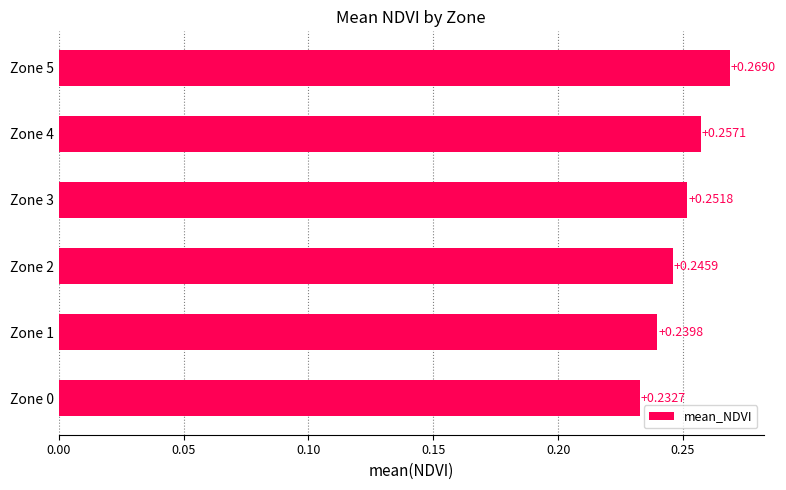

List the labels in order of value, smallest first.

Zone 0, Zone 1, Zone 2, Zone 3, Zone 4, Zone 5